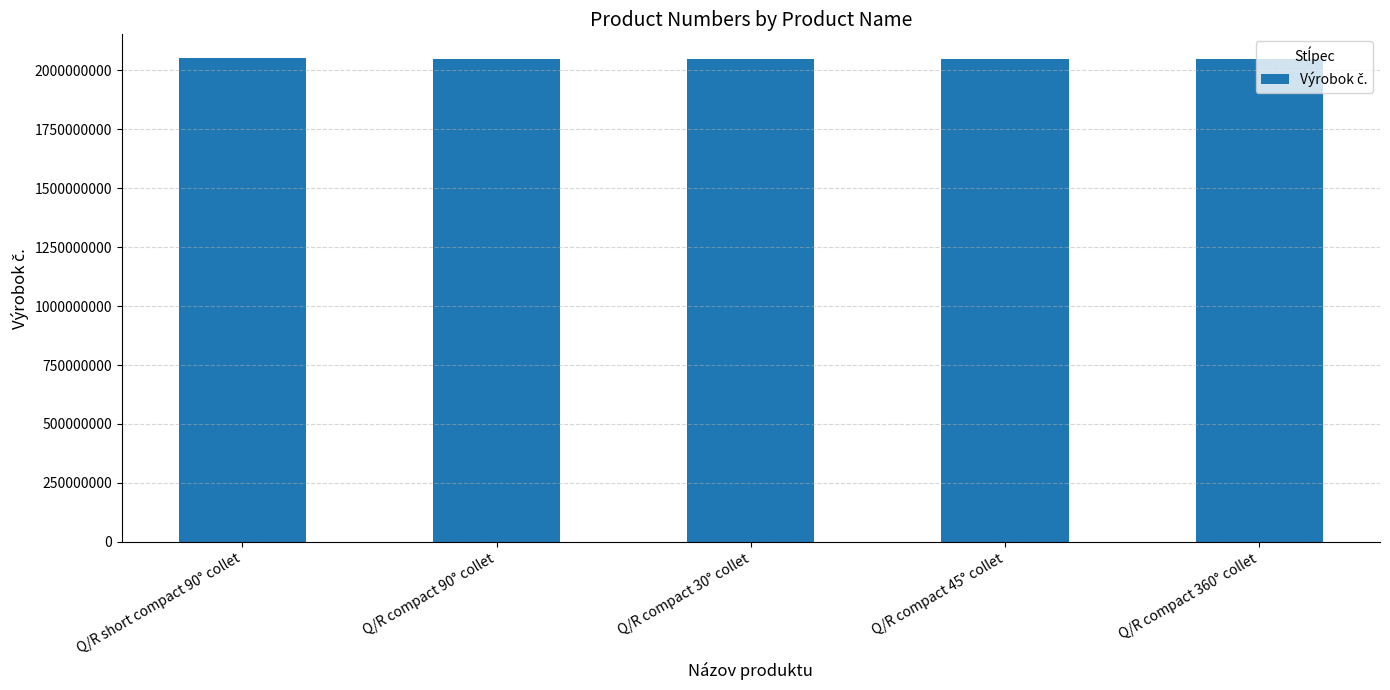

Where does the data first go above 2050503333?

Q/R short compact 90° collet